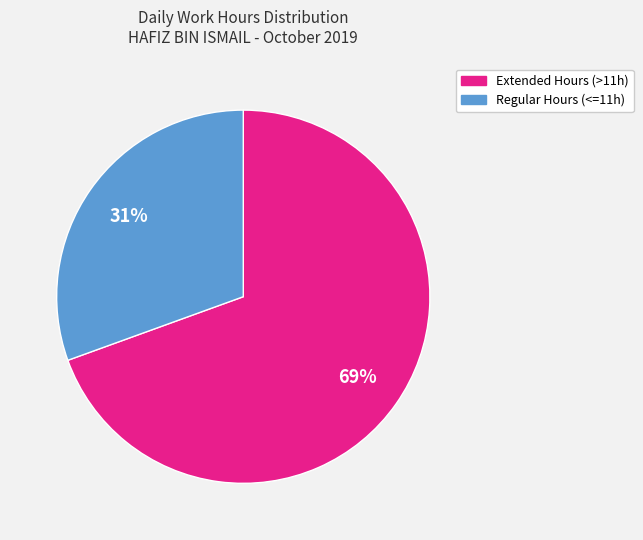

Is there a majority slice in this chart?

Yes